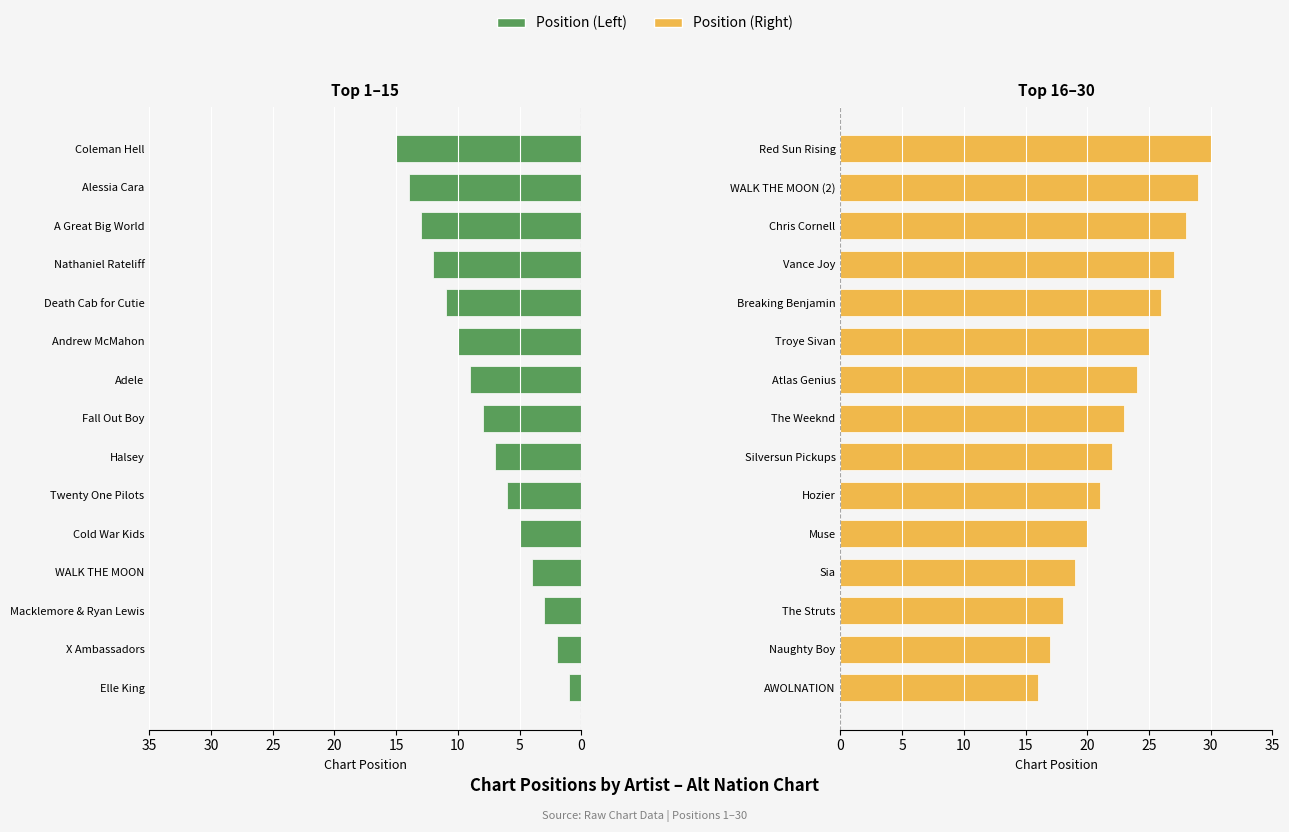

Read the Position (Right) value at Muse.

20